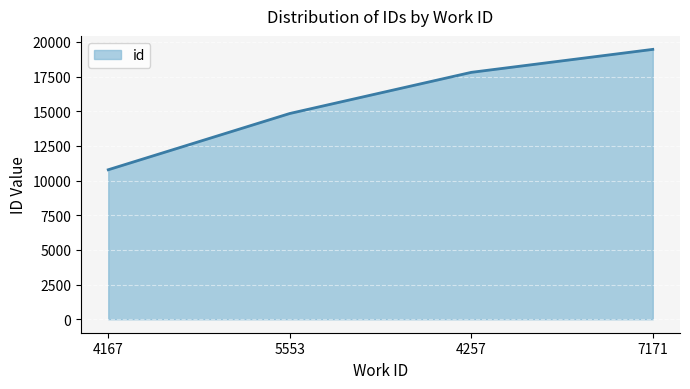

What is the difference between the maximum and minimum values?

8681